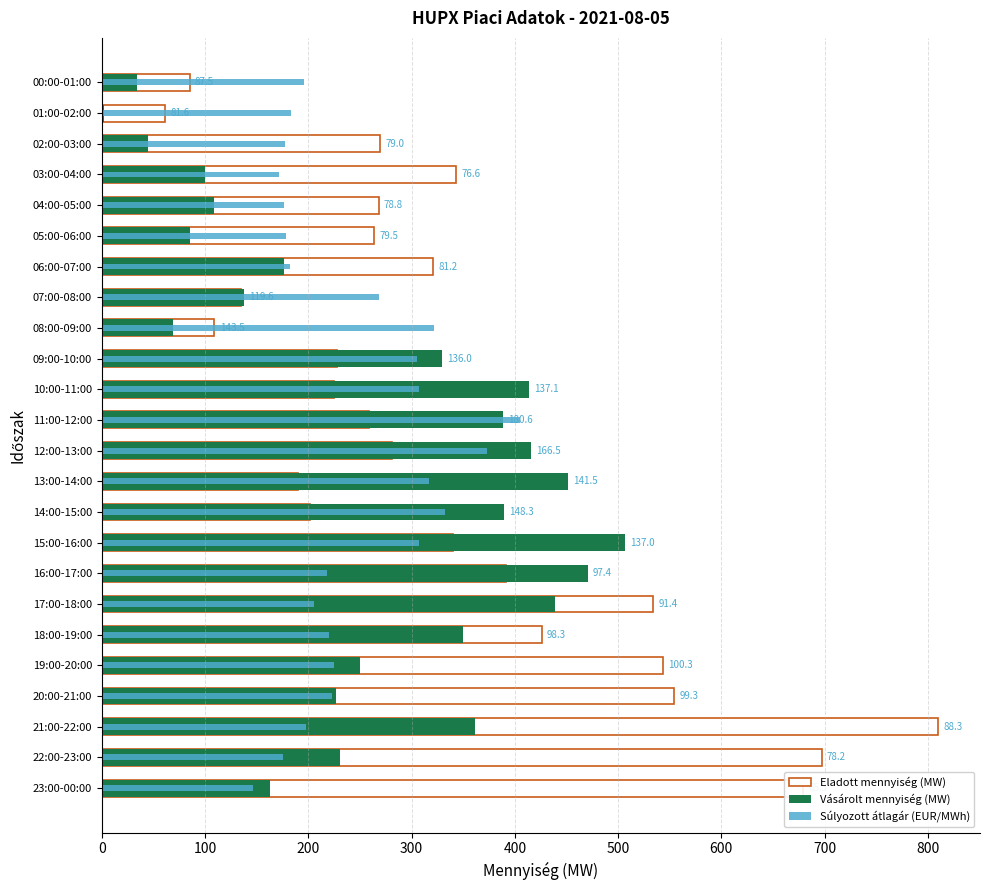

Which category has the highest value in the Eladott mennyiség (MW) series?

21:00-22:00